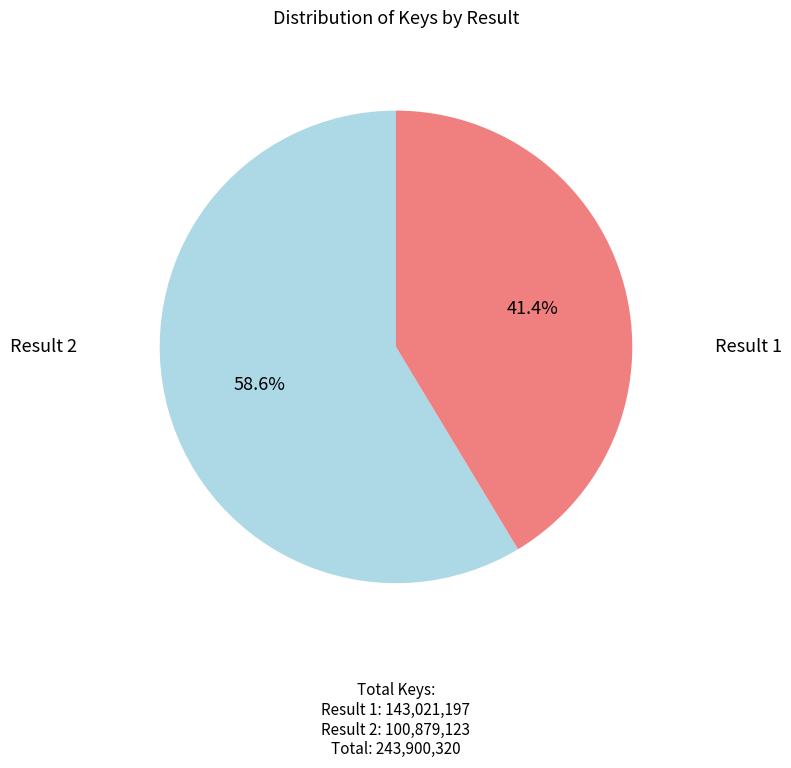

Is there a majority slice in this chart?

Yes